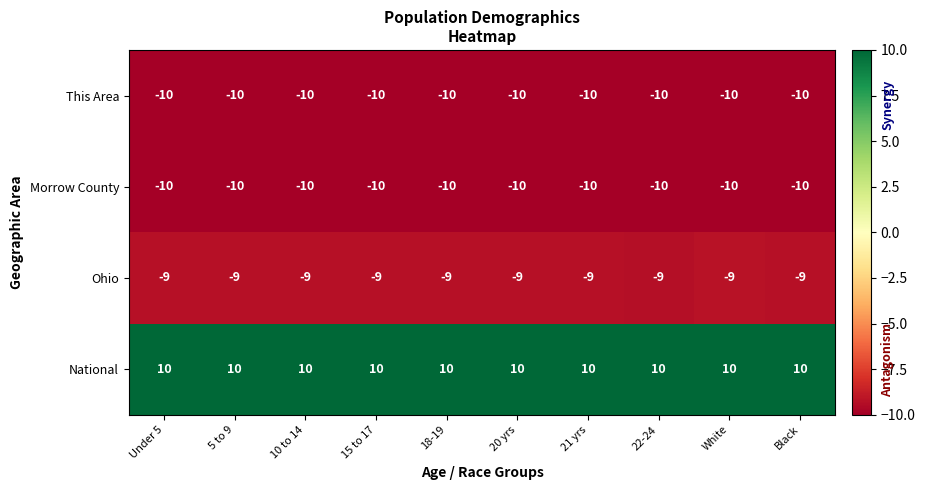

Which series has the largest total across all categories?

National